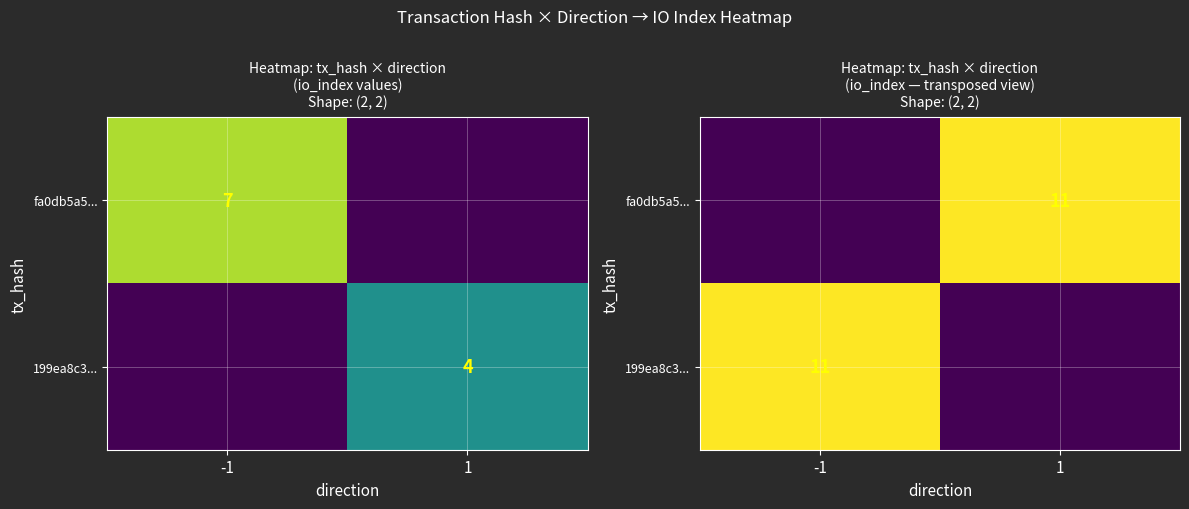

What is the sum of the 199ea8c3... values at -1 and 1?

11